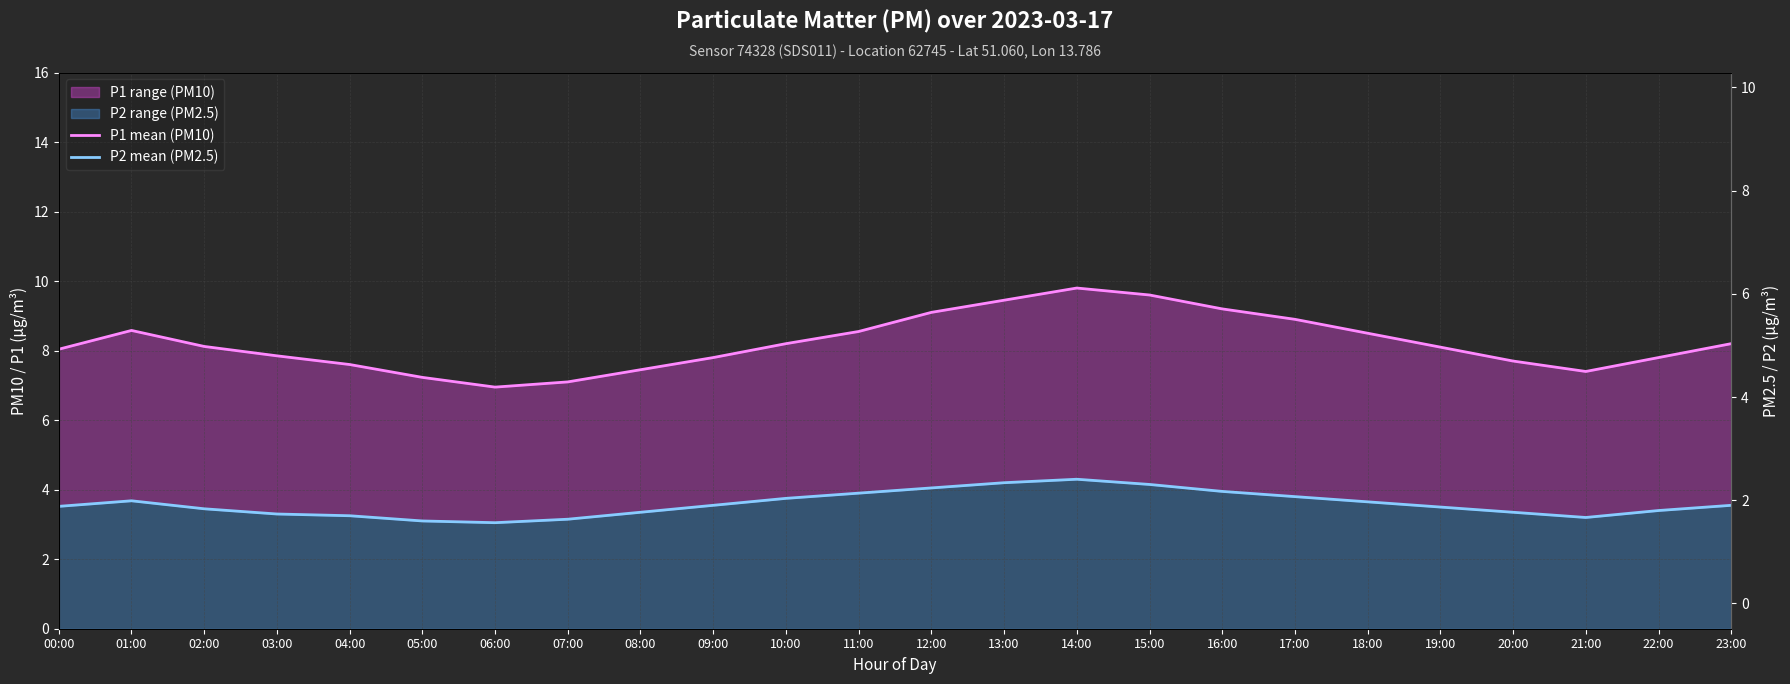

How many categories are shown in the chart?

24